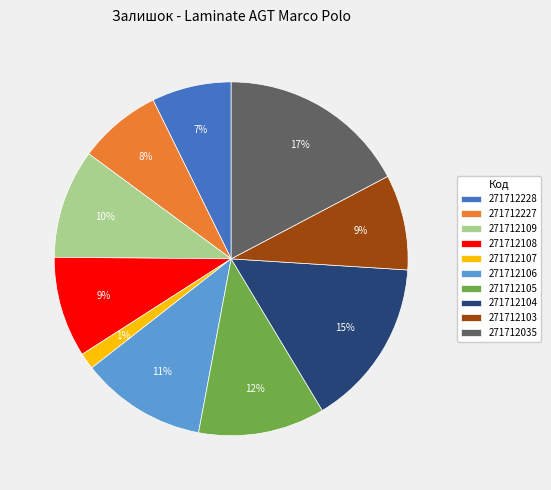

To the nearest percent, what portion does 271712109 represent?

10%